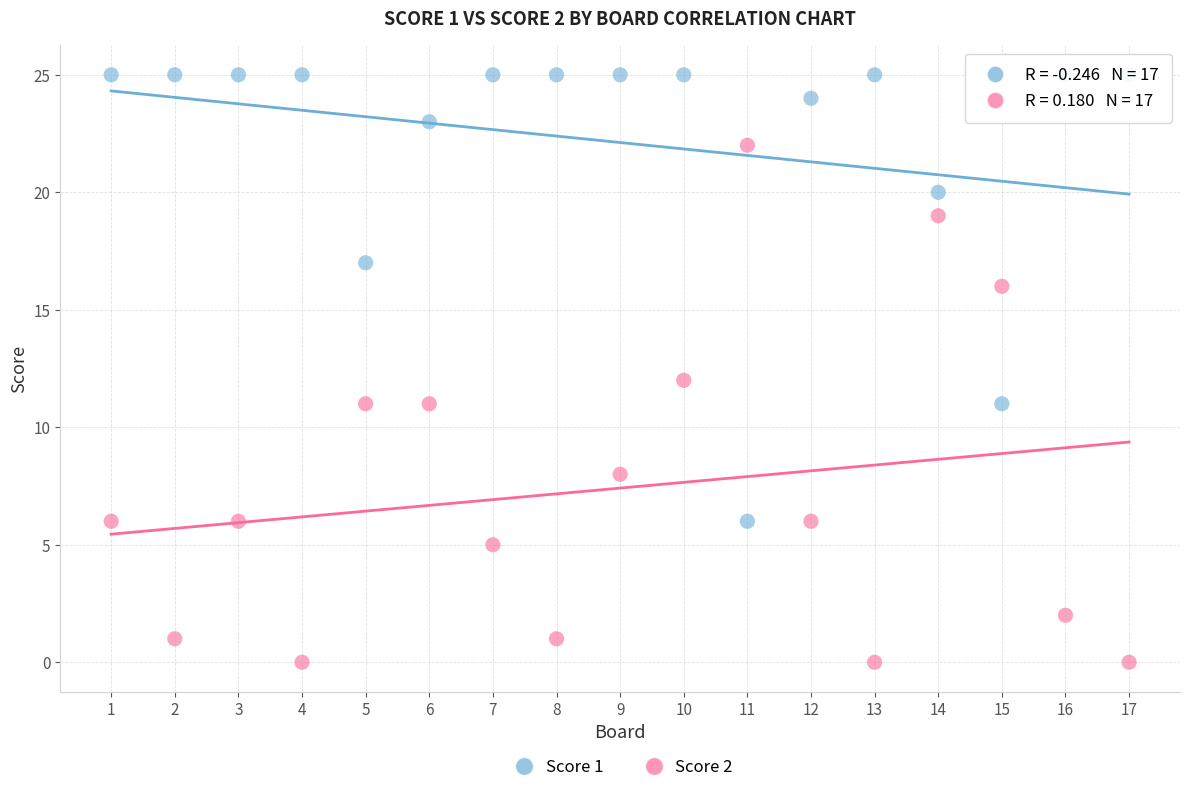

Across all data points, what is the range of Y values (max minus min)?

25